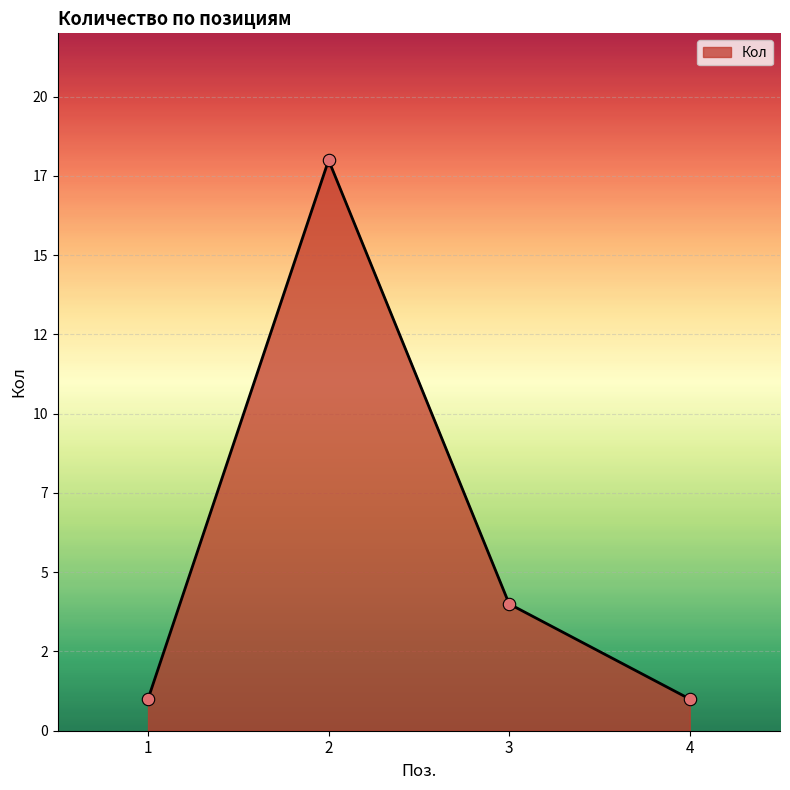

What is the ratio of the value at 1 to the value at 4?

1.0